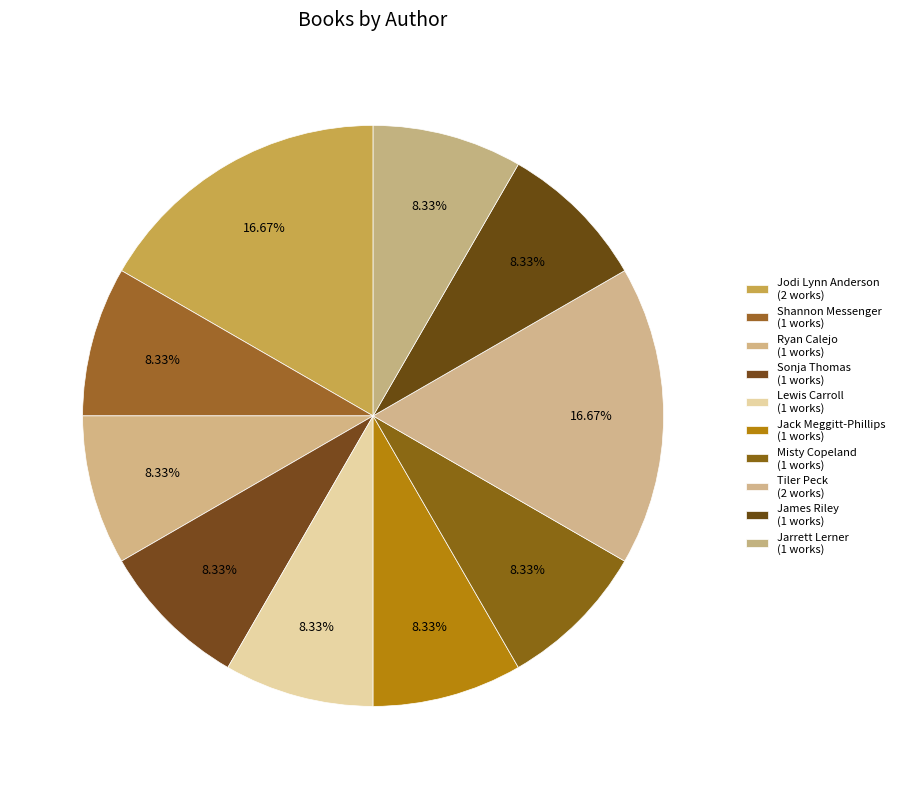

Count the number of slices in the pie.

10